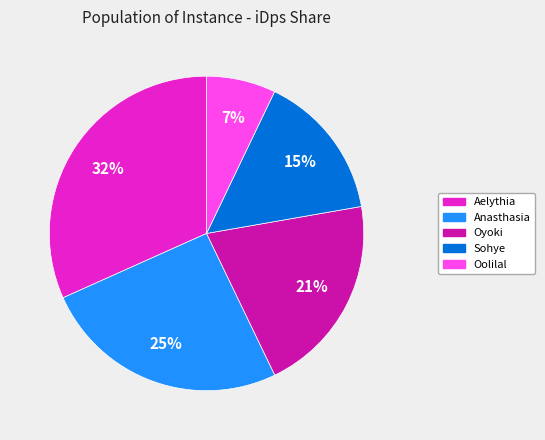

What percentage is the Oyoki slice, to the nearest percent?

21%